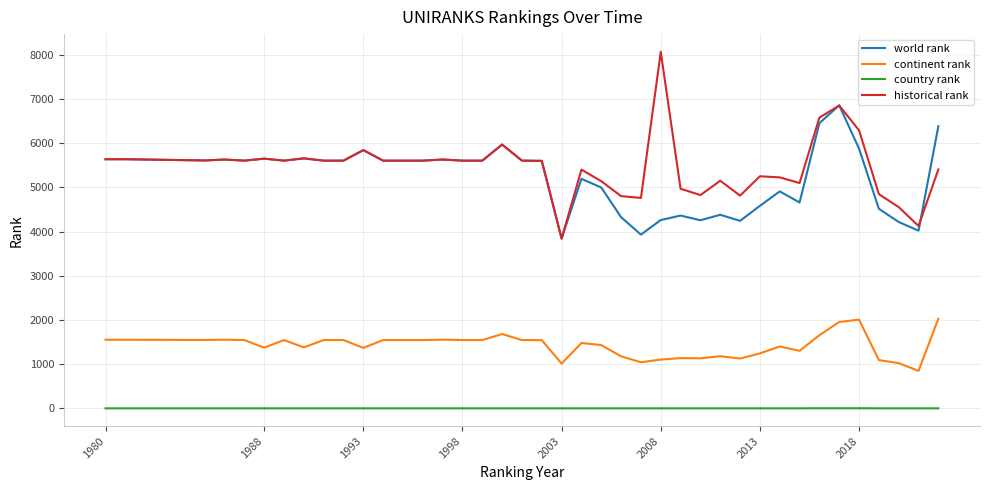

What is the maximum value shown in the chart?

8067